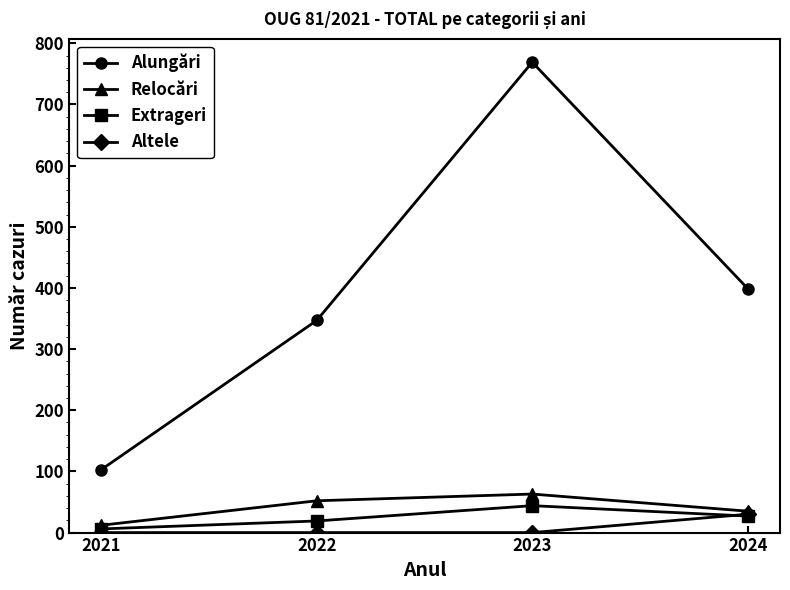

Rank the series by their maximum value, from lowest to highest.

Altele, Extrageri, Relocări, Alungări